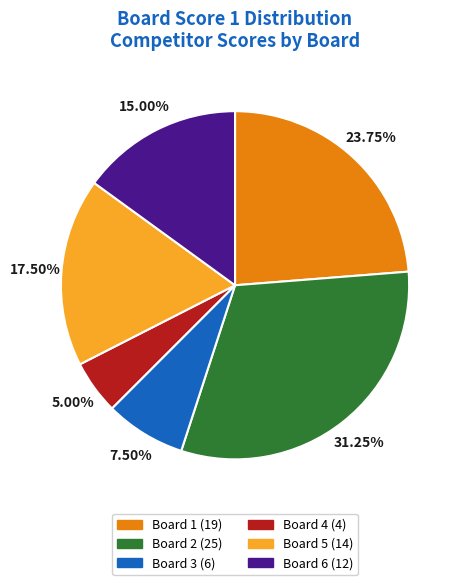

What is the total percentage of Board 4 and Board 5?

22.5%